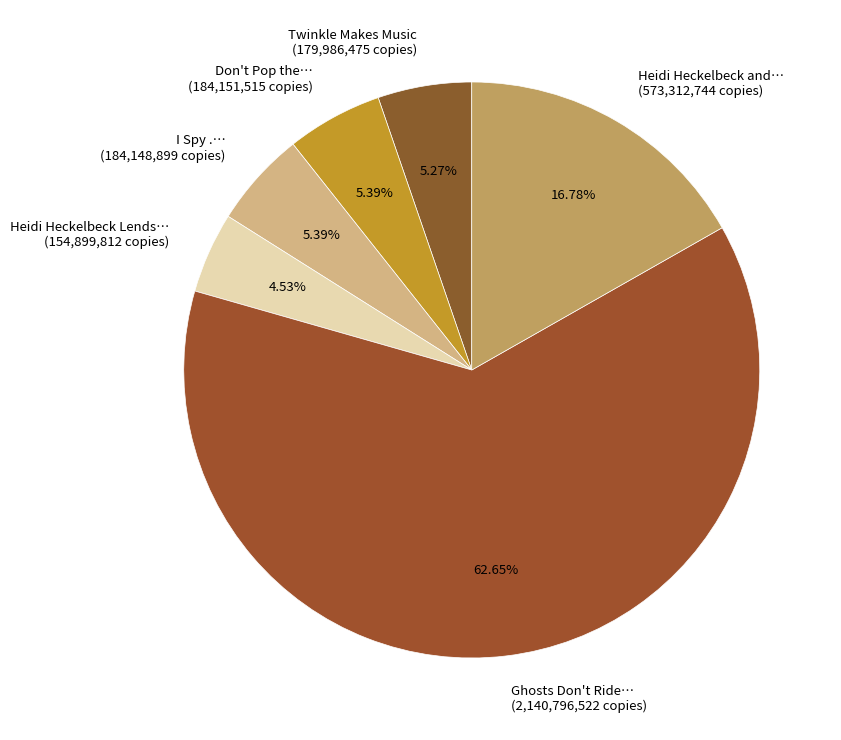

Is there any slice that represents more than half of the pie?

Yes